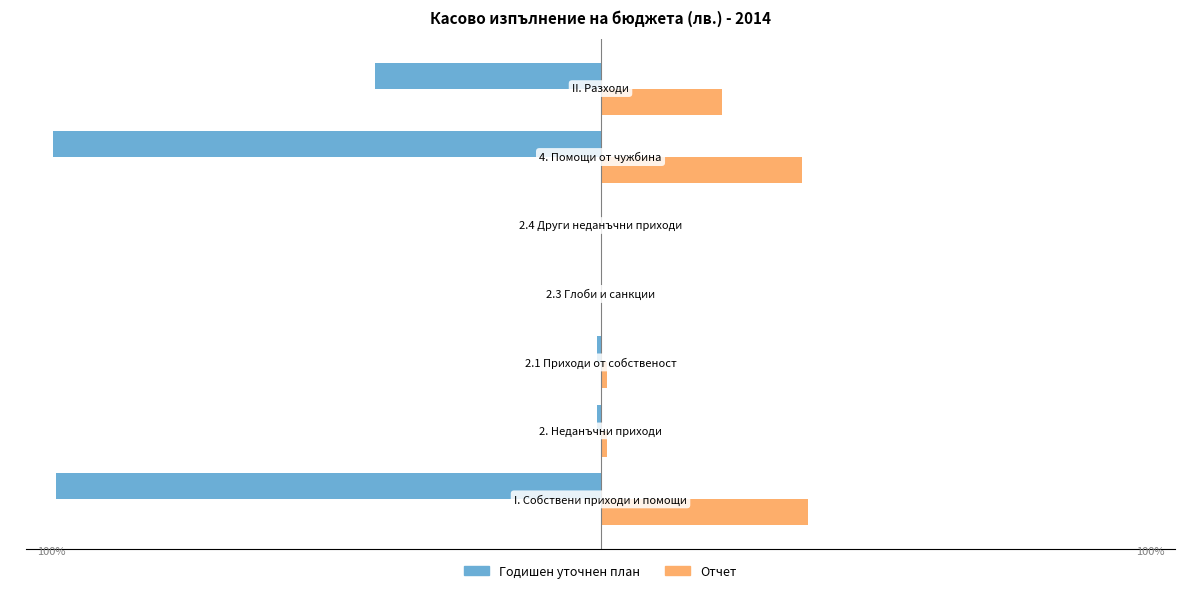

Which series has the largest total across all categories?

Отчет